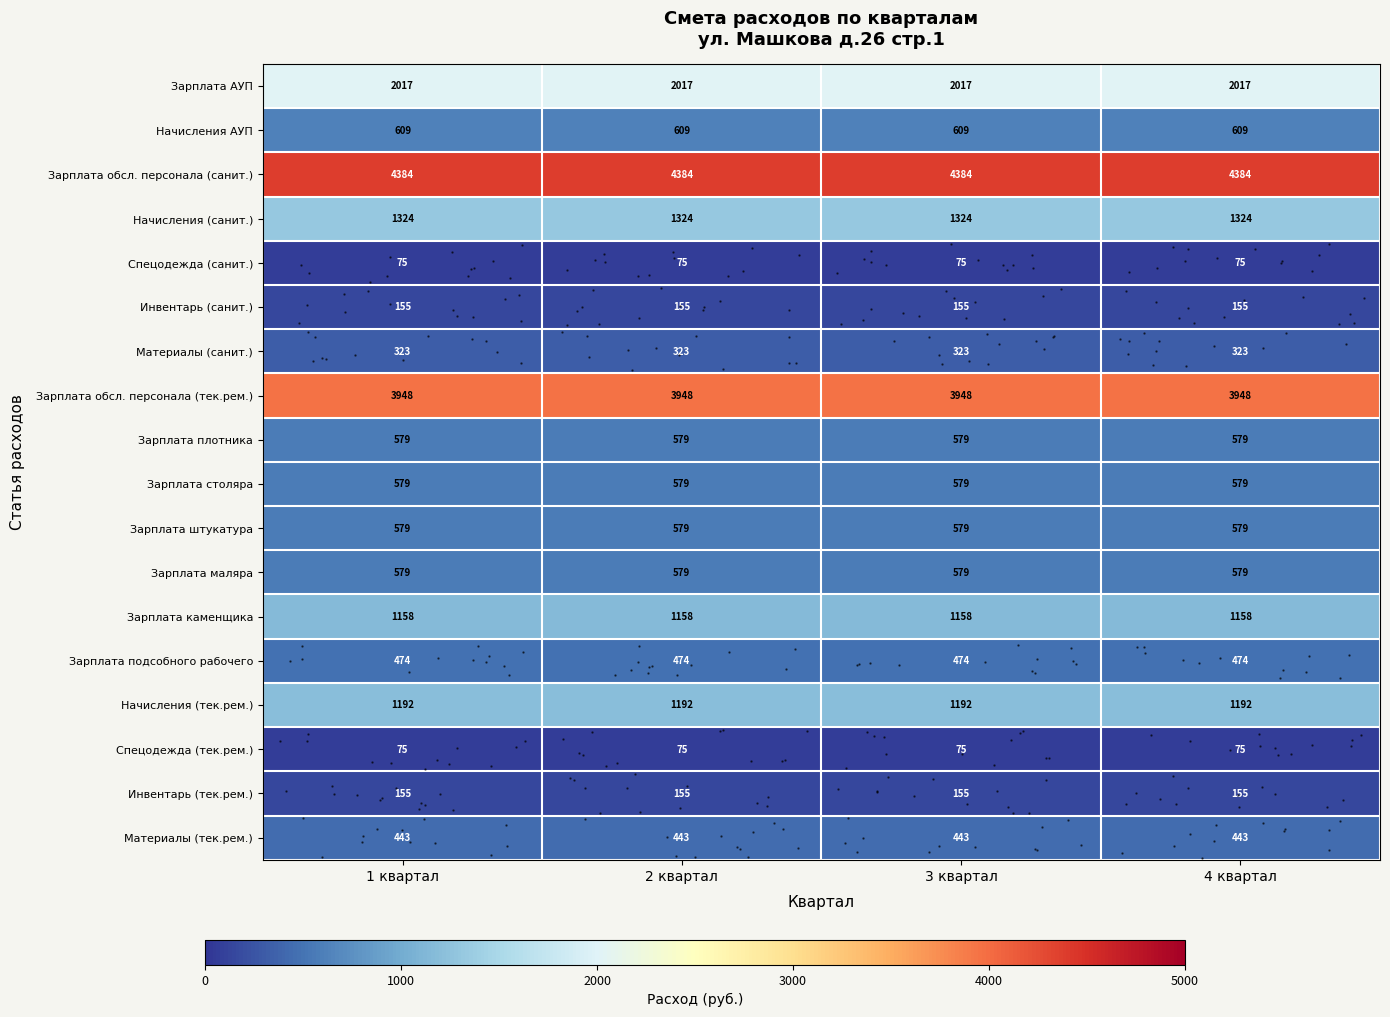

What is the total value across all series at 2 квартал?

18648